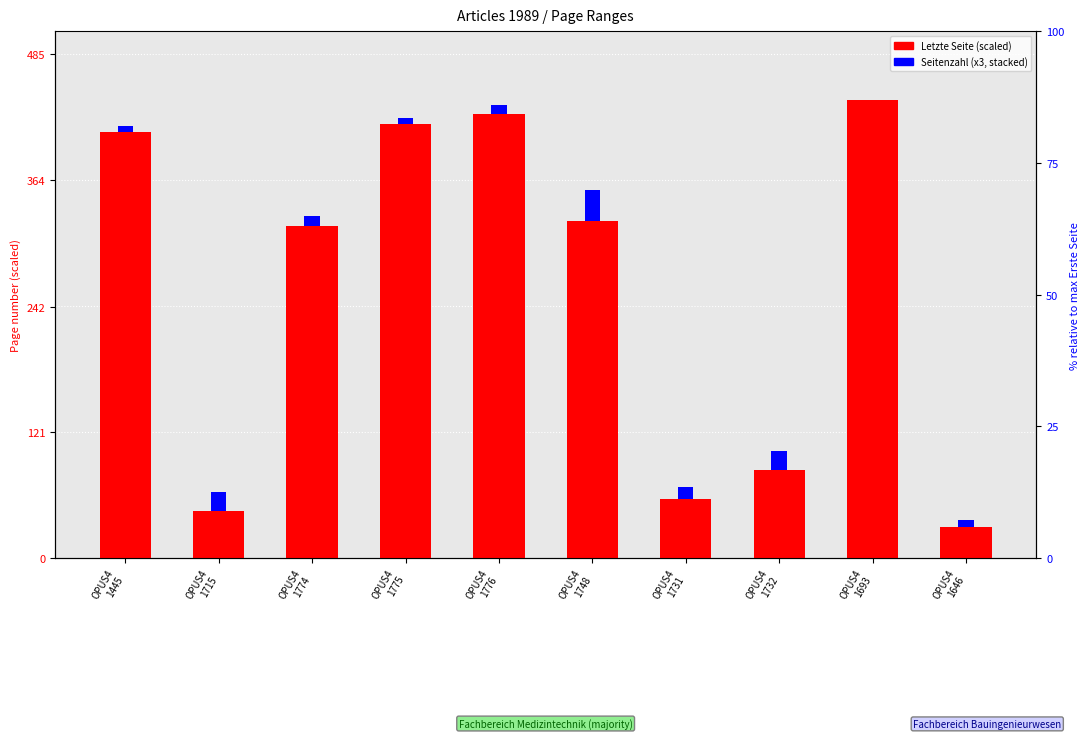

How many Seitenzahl values are between 6 and 18?

8